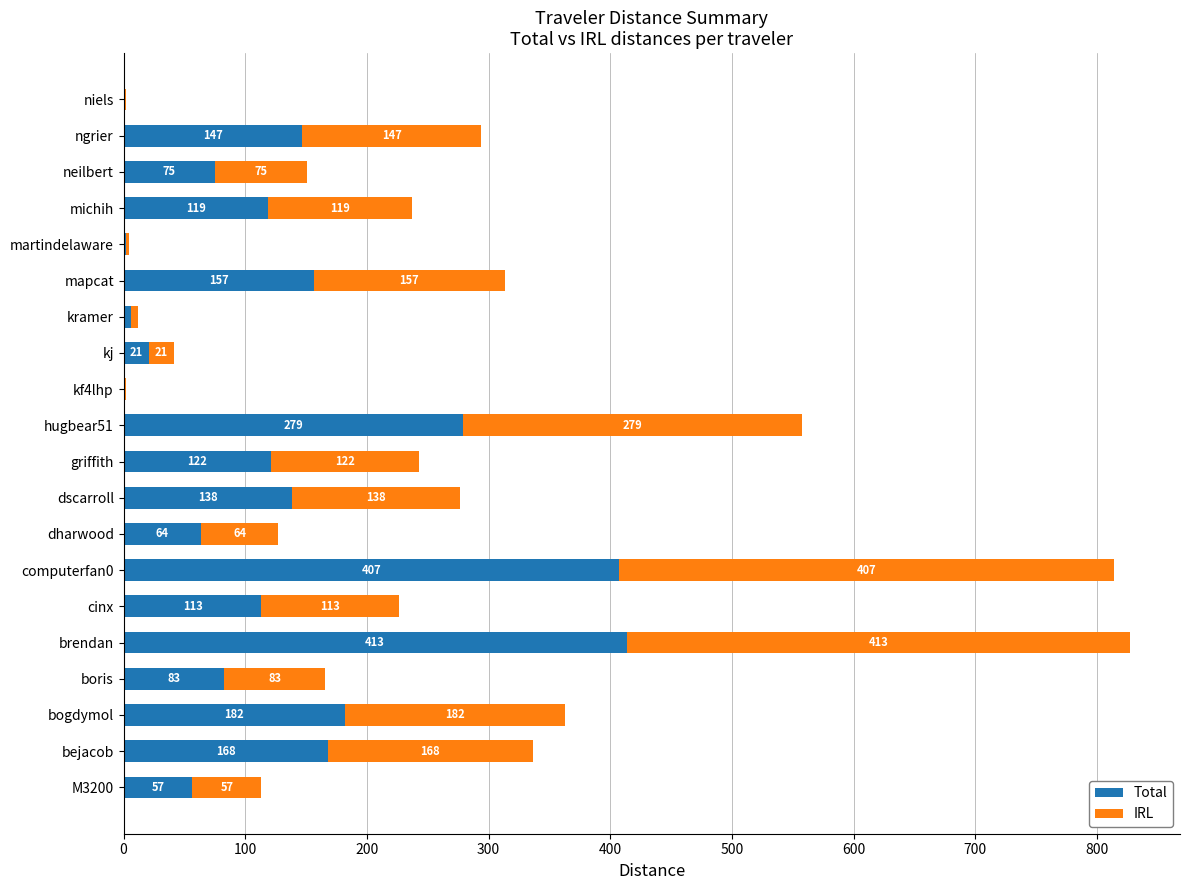

Is it true that Total equals 178.2 at griffith?

False